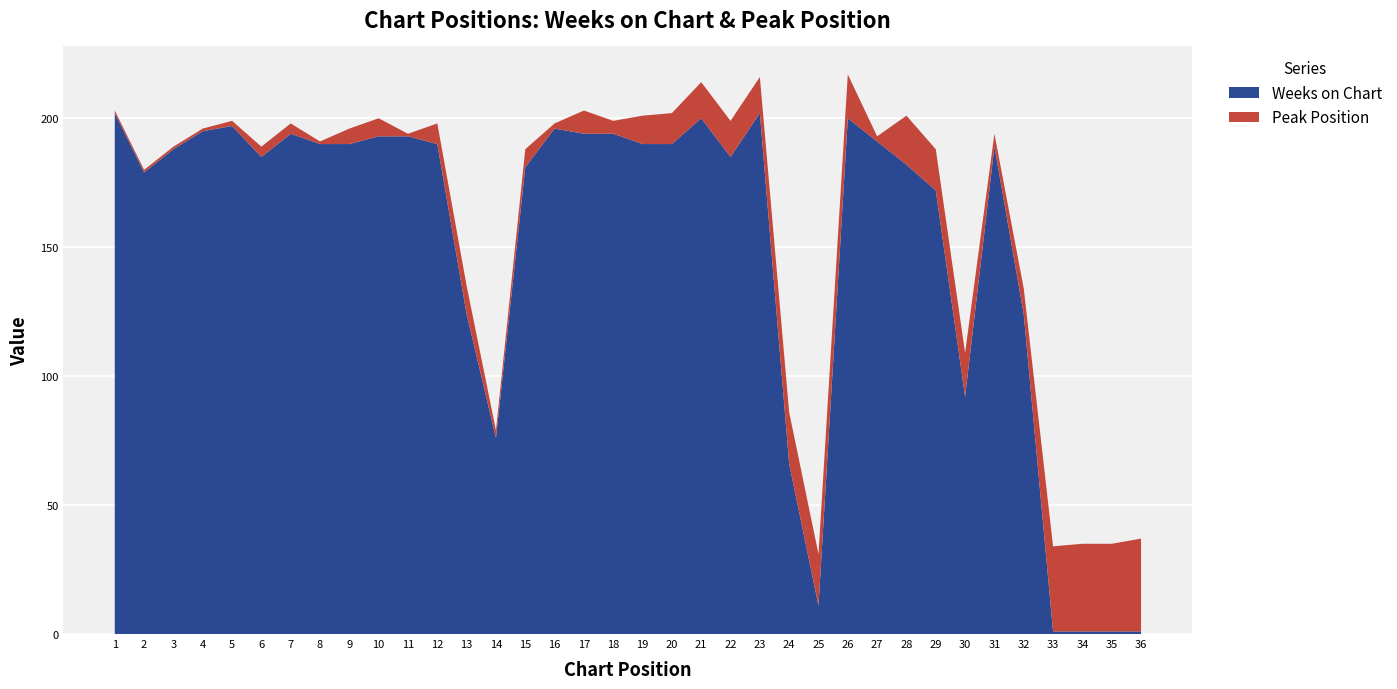

Reading right to left, list all the values displayed in this chart.

Weeks on Chart: 1	1	1	1	124	189	92	172	182	191	200	11	66	202	185	200	190	190	194	194	196	181	76	124	190	193	193	190	190	194	185	197	195	188	179	202
Peak Position: 36	34	34	33	10	5	17	16	19	2	17	20	20	14	14	14	12	11	5	9	2	7	3	11	8	1	7	6	1	4	4	2	1	1	1	1